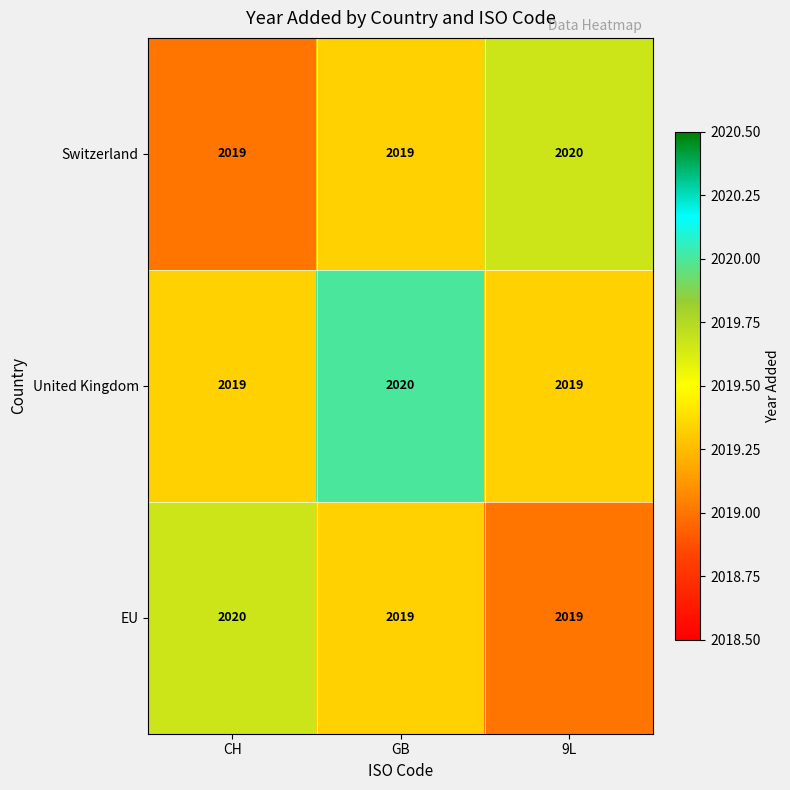

Reading left to right, what are all the values shown in this chart?

Switzerland: CH=2019	GB=2019	9L=2020
United Kingdom: CH=2019	GB=2020	9L=2019
EU: CH=2020	GB=2019	9L=2019